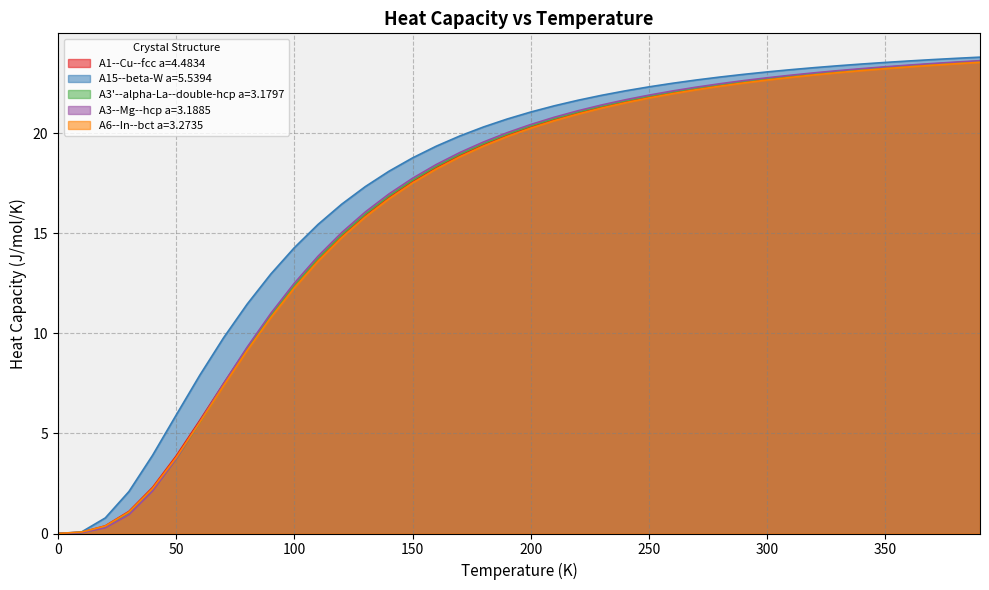

What is the total value across all series at 200?

102.4